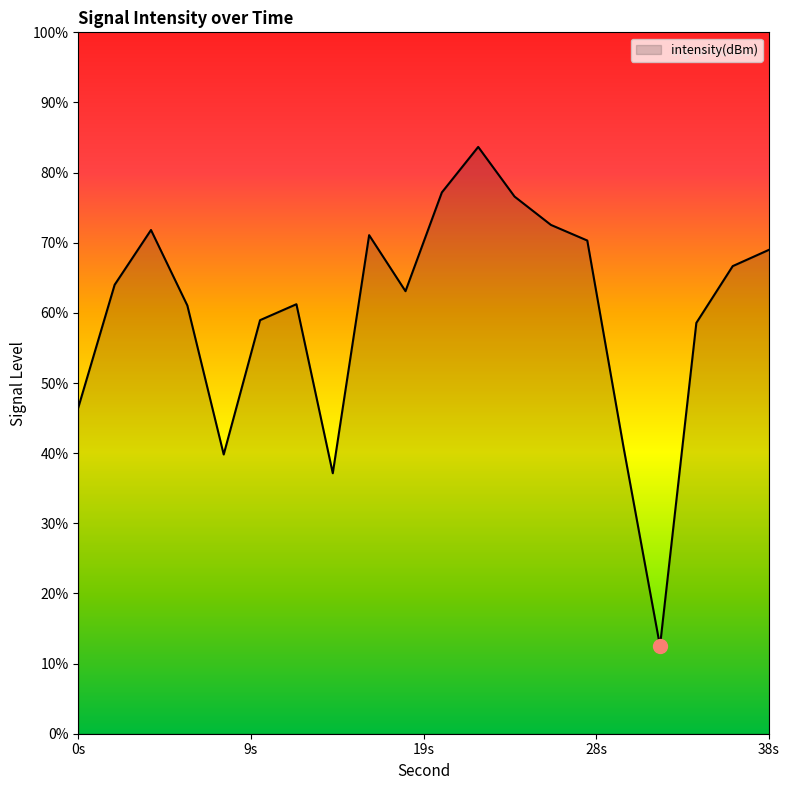

How many interior local peaks (higher than both neighbors) does the data have?

4